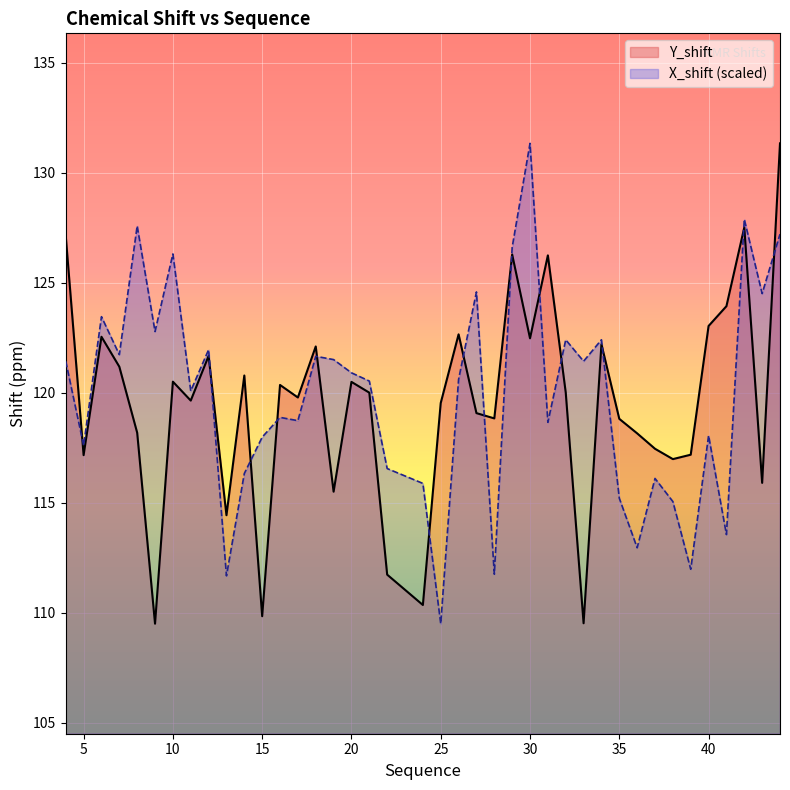

Count the number of data series in this chart.

2